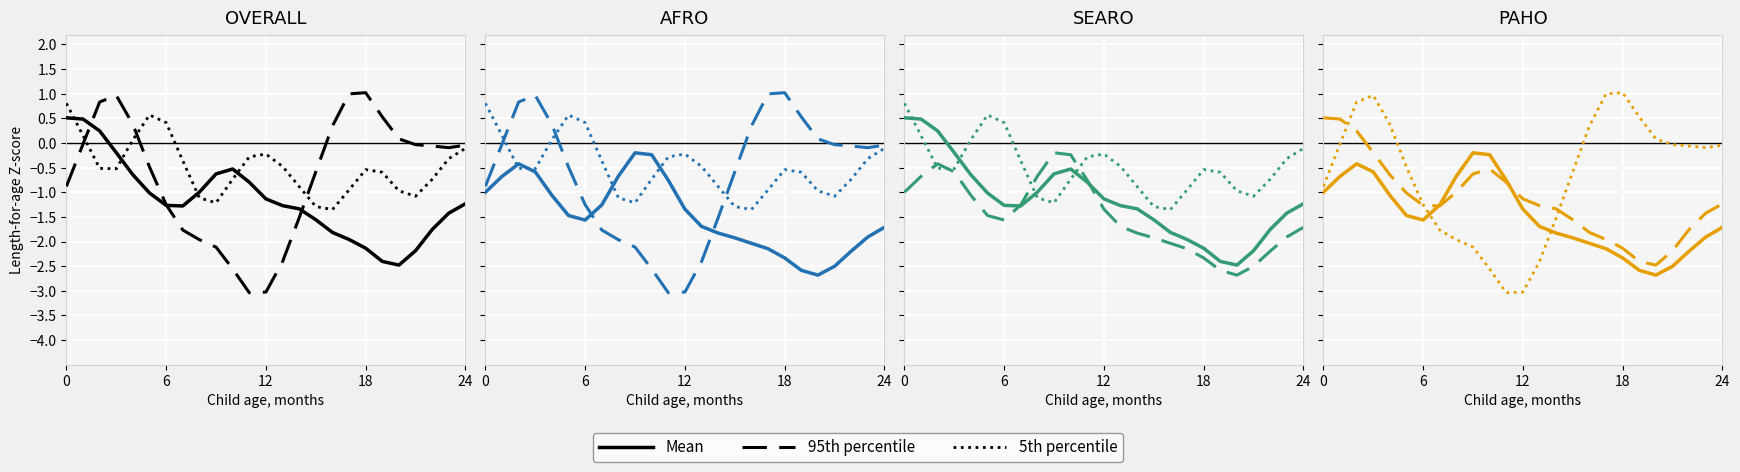

What is the total value across all series at 17?

-3.1